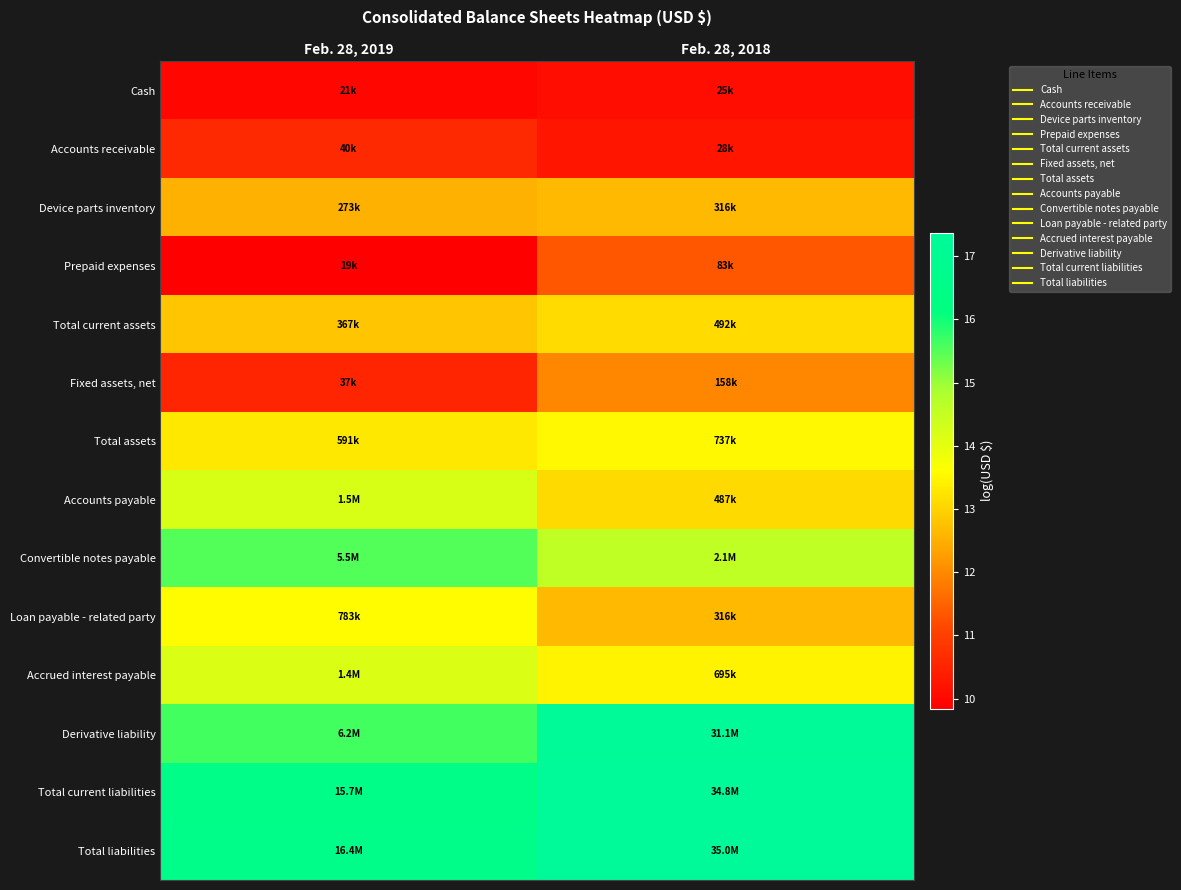

Which series has the largest total across all categories?

Total liabilities